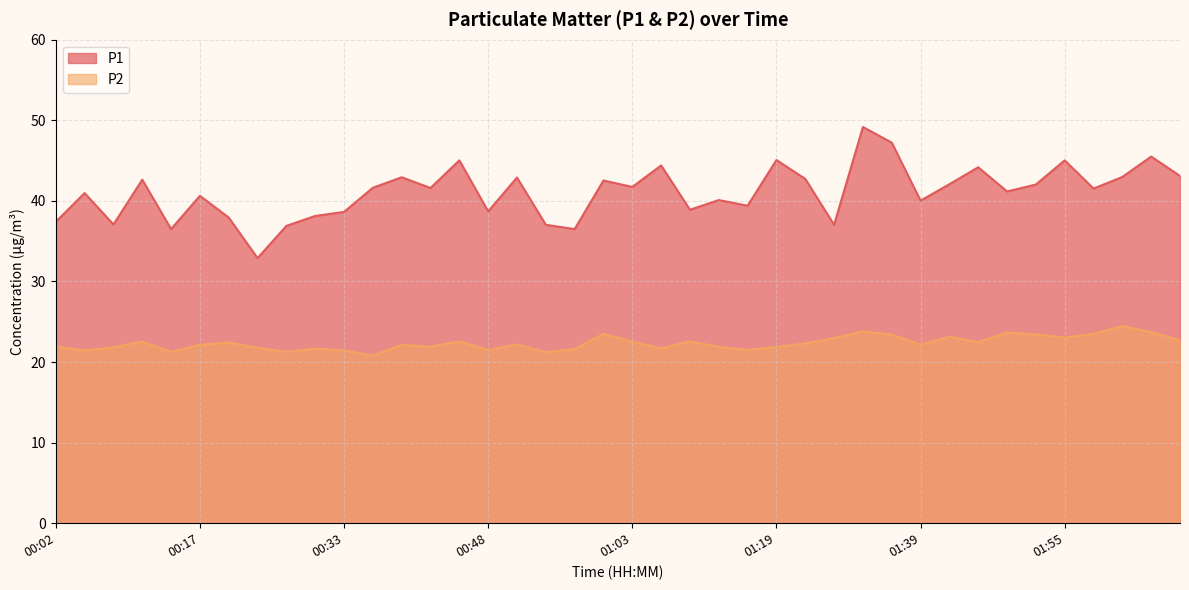

What is the label of the 4th point from the left?

00:11